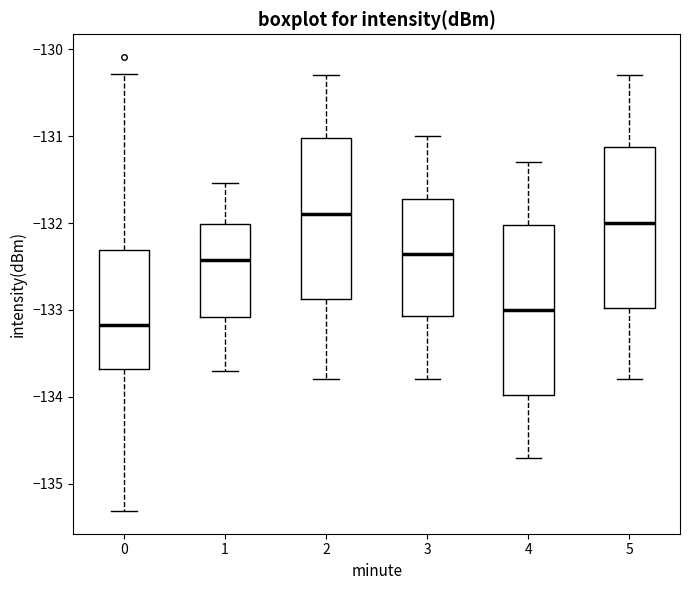

Where does the upper whisker of the box at x = 1 end on the y-axis? The values are not printed on the chart, so give them approximately, as read against the axis.

-131.5